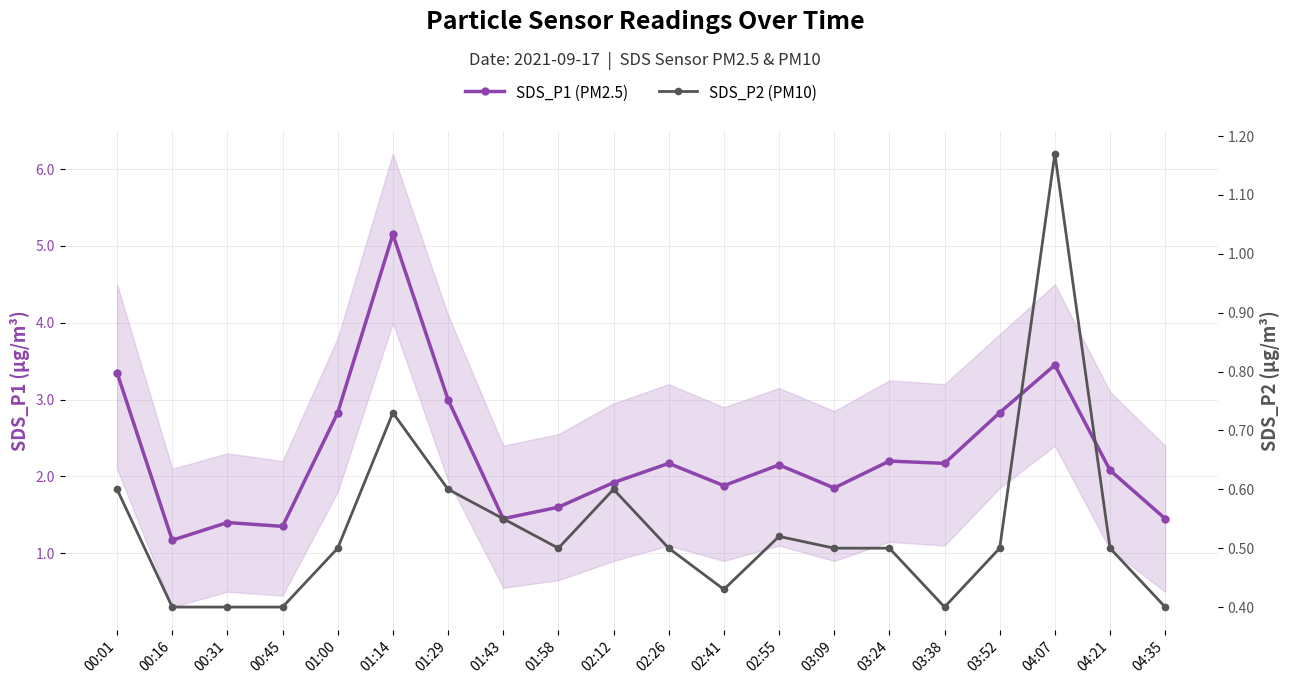

Rank the categories by SDS_P1 (PM2.5) value from highest to lowest.

01:14, 04:07, 00:01, 01:29, 01:00, 03:52, 03:24, 02:26, 03:38, 02:55, 04:21, 02:12, 02:41, 03:09, 01:58, 01:43, 04:35, 00:31, 00:45, 00:16